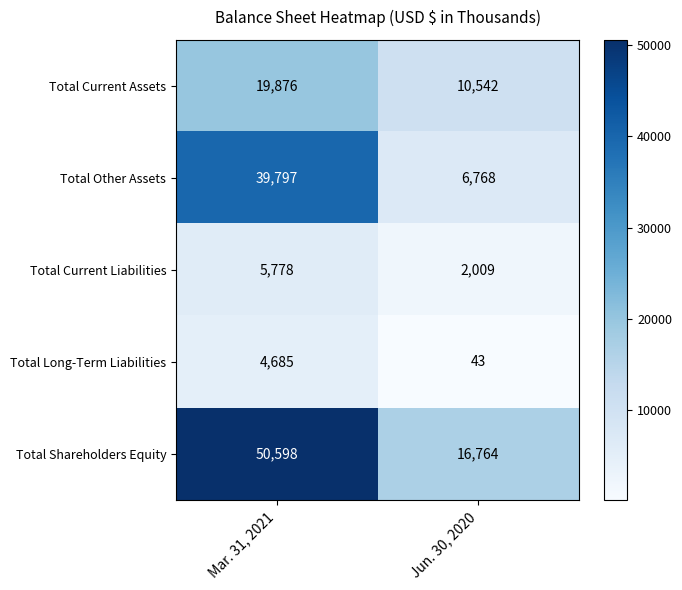

At which category is the sum across all series the highest?

Mar. 31, 2021